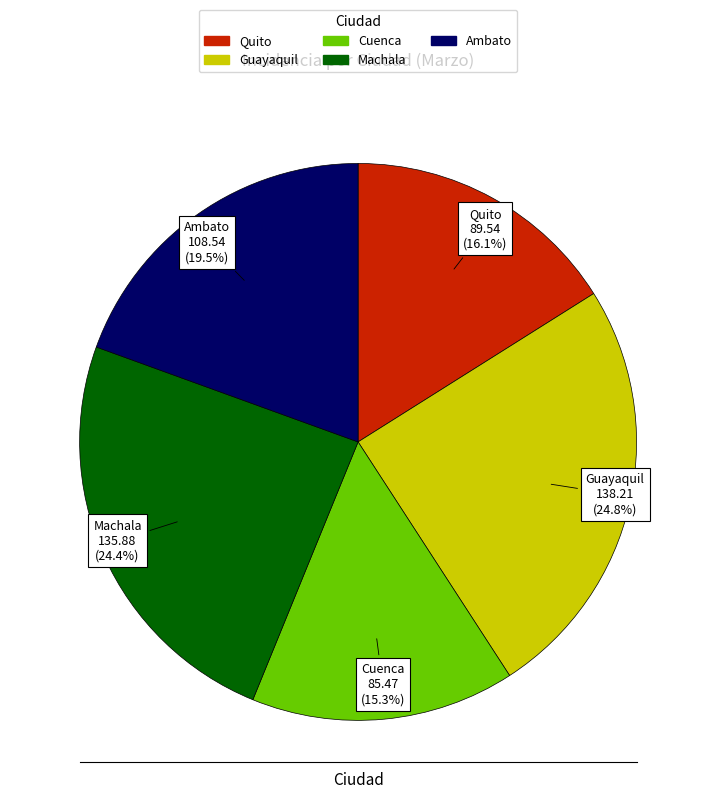

How many slices are in this pie chart?

5